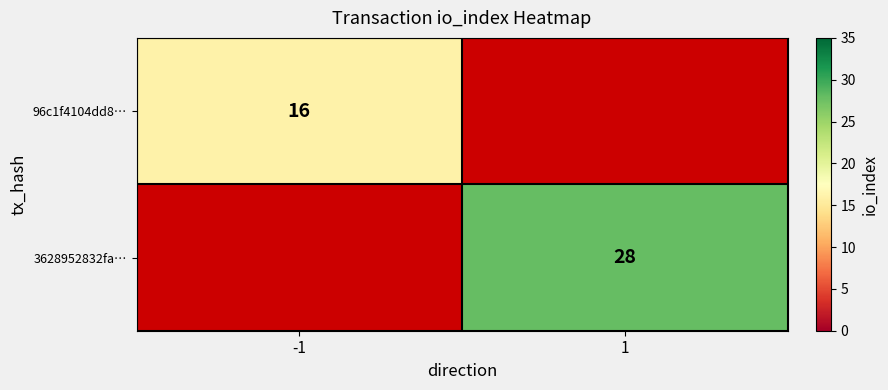

Is it true that 3628952832fa… equals 7 at 1?

False